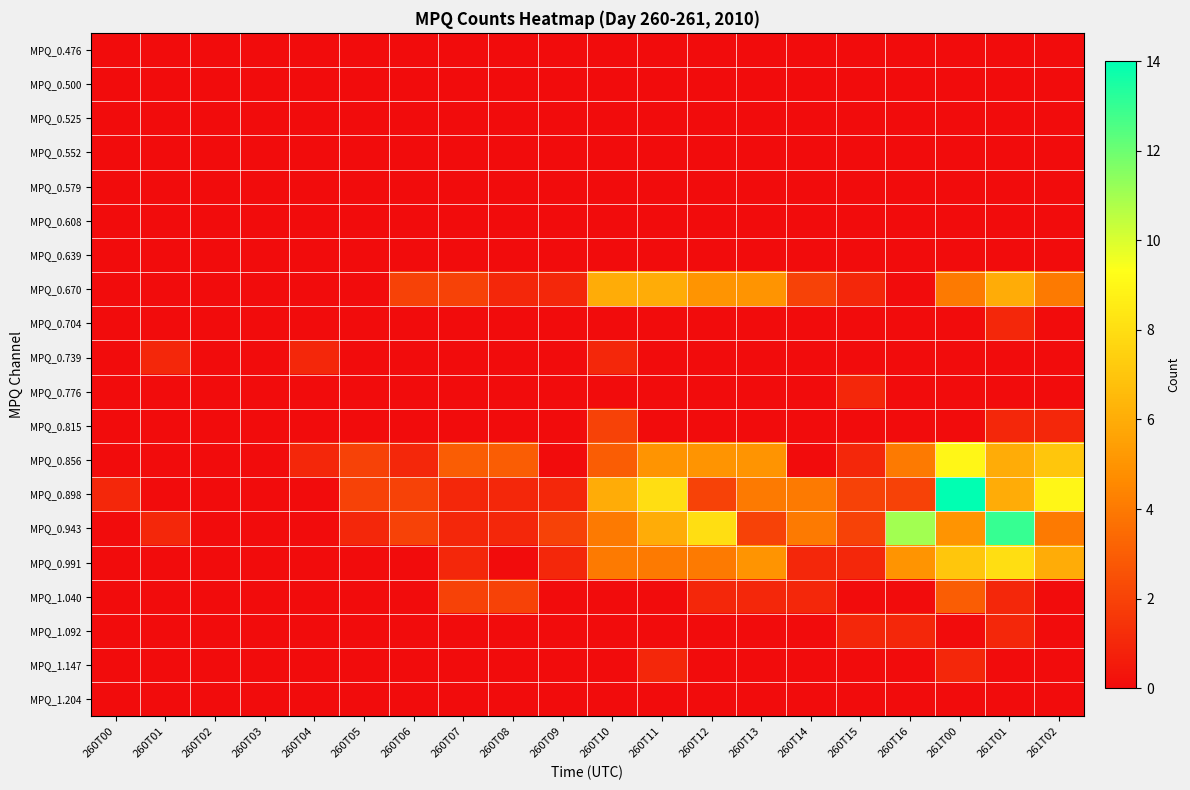

What is the difference between the highest and lowest values at 260T13?

5